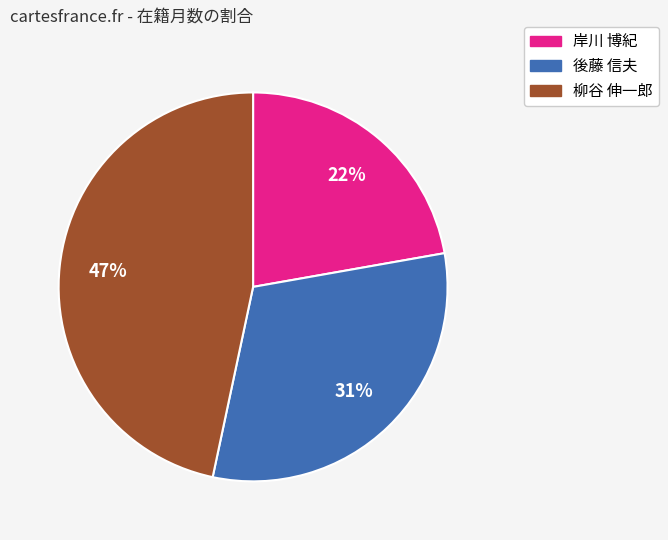

Does any single category account for the majority?

No